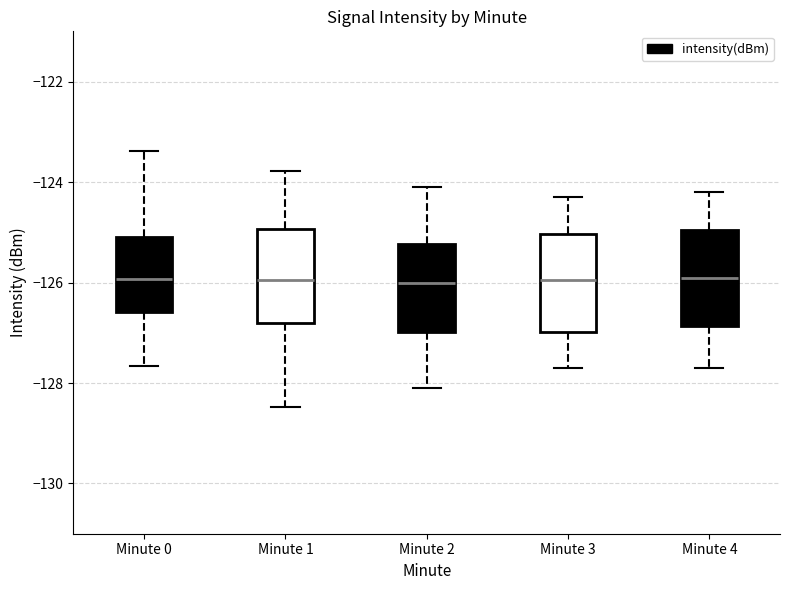

Reading left to right, transcribe this box plot: for each box, give where its median line is, the range the box spans, and where its two whiskers end, as read against the y-axis. The values are not printed on the chart, so give them approximately, as read against the axis.

Minute 0: median -126.0, box -126.6 to -125.2, whiskers -127.6 to -123.4
Minute 1: median -126.0, box -126.8 to -125.0, whiskers -128.4 to -123.8
Minute 2: median -126.0, box -127.0 to -125.2, whiskers -128.0 to -124.0
Minute 3: median -126.0, box -127.0 to -125.0, whiskers -127.6 to -124.2
Minute 4: median -125.8, box -126.8 to -125.0, whiskers -127.6 to -124.2